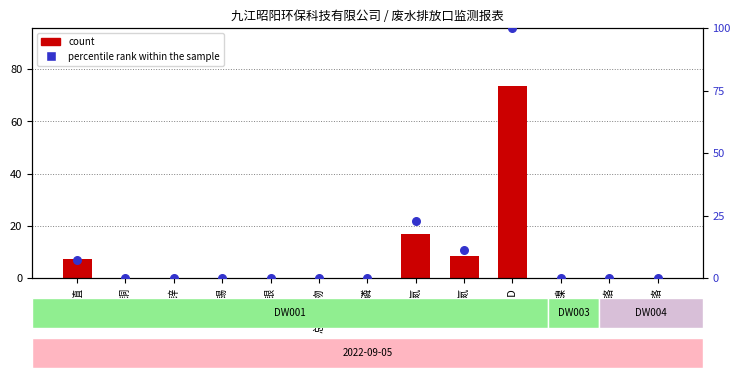

Which series has the largest Y range (max minus min)?

percentile rank within the sample